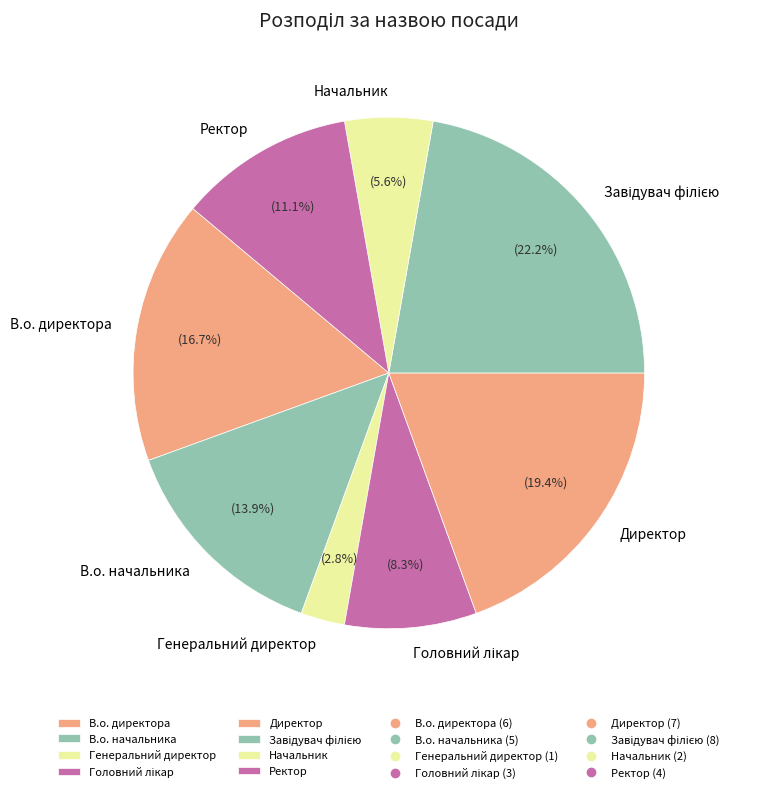

Do В.о. начальника and Генеральний директор together represent more than half of the pie?

No